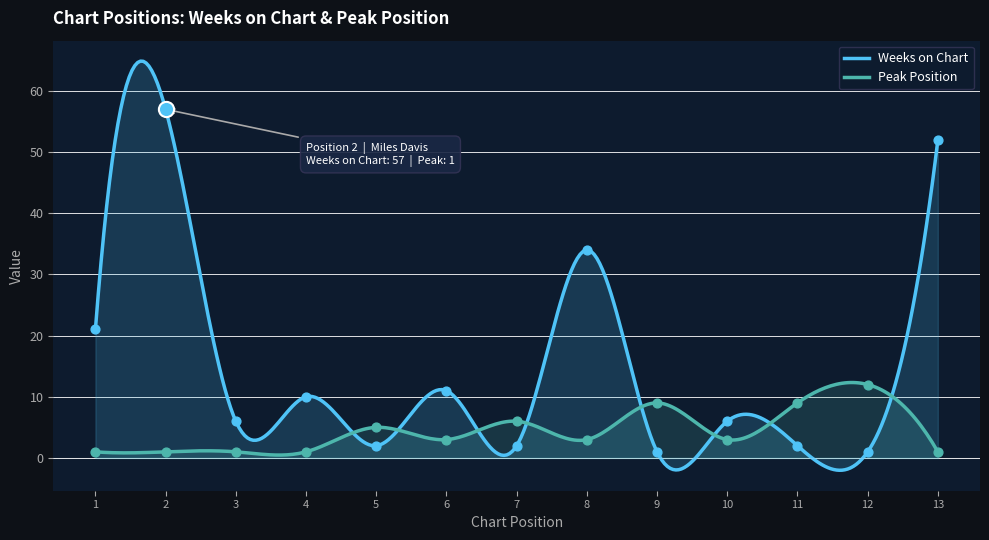

At how many categories does at least one series exceed 41?

2